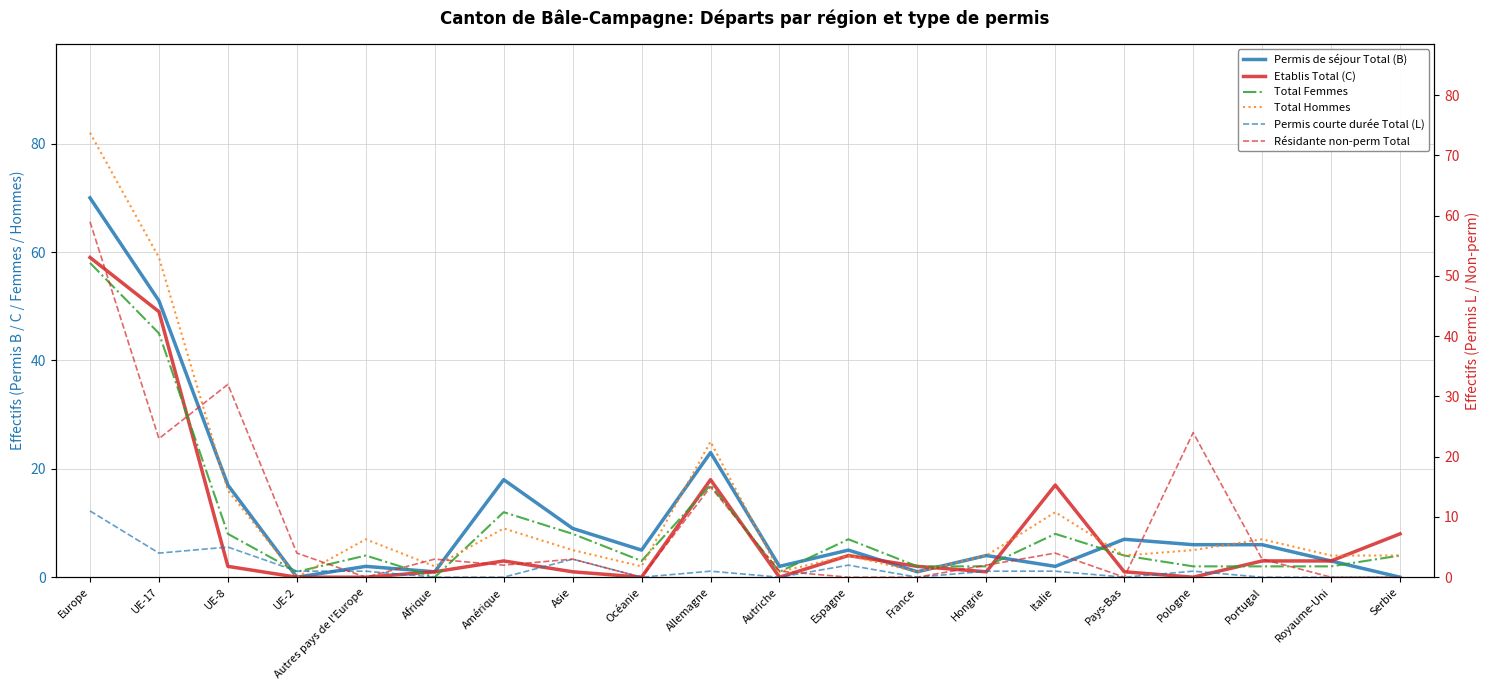

What is the value of the Permis de séjour Total (B) point at the 12th from the left?

5